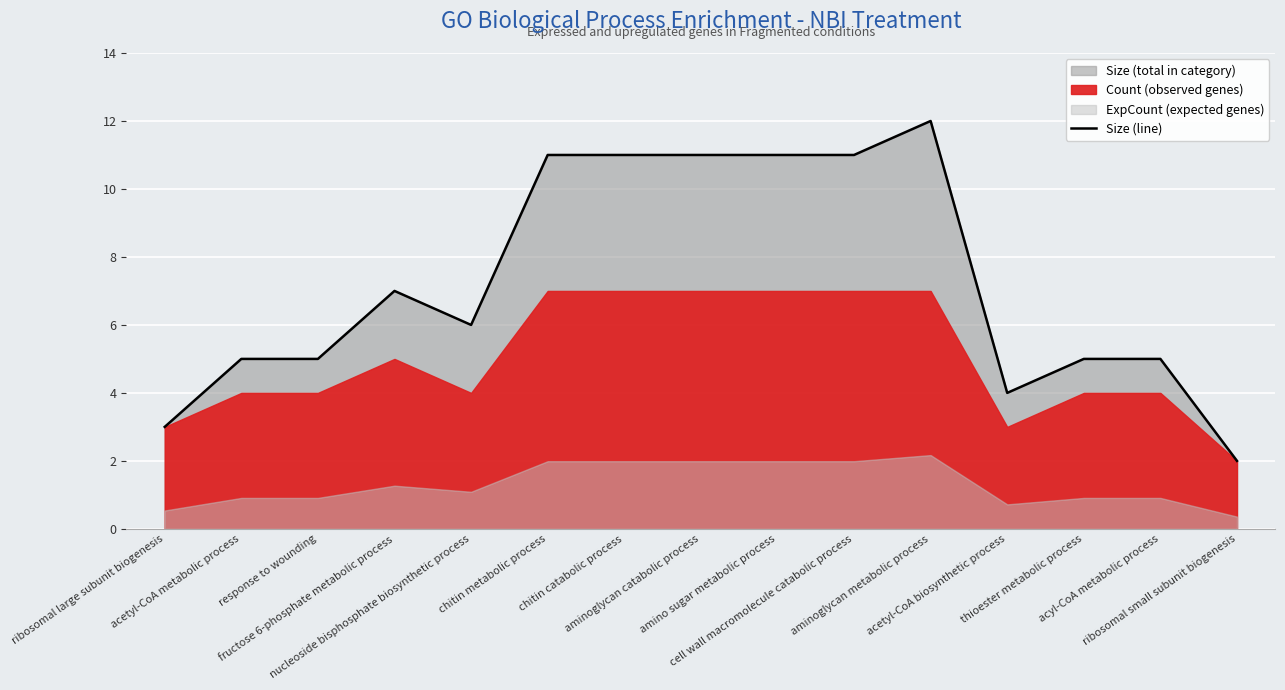

What is the ratio of the value at cell wall macromolecule catabolic process to the value at acetyl-CoA biosynthetic process?

2.8